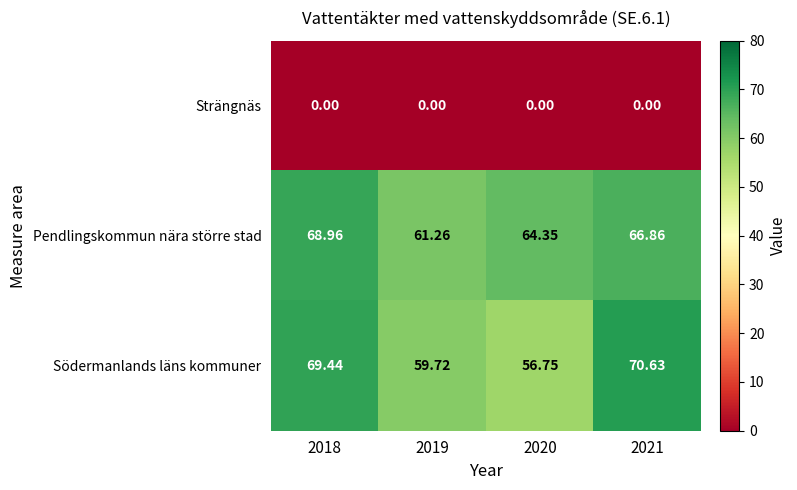

Between 2018 and 2020, which series saw the biggest shift?

Södermanlands läns kommuner